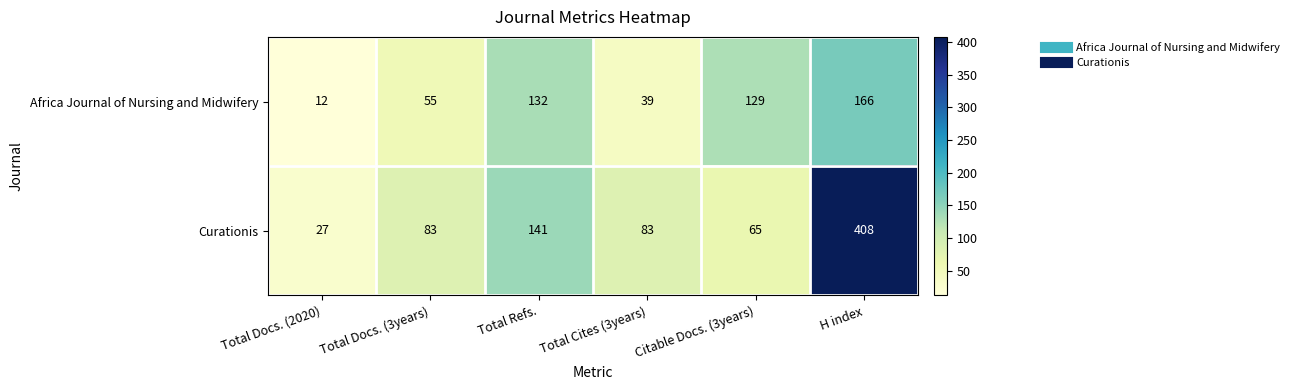

Which category has the highest value across all series?

H index